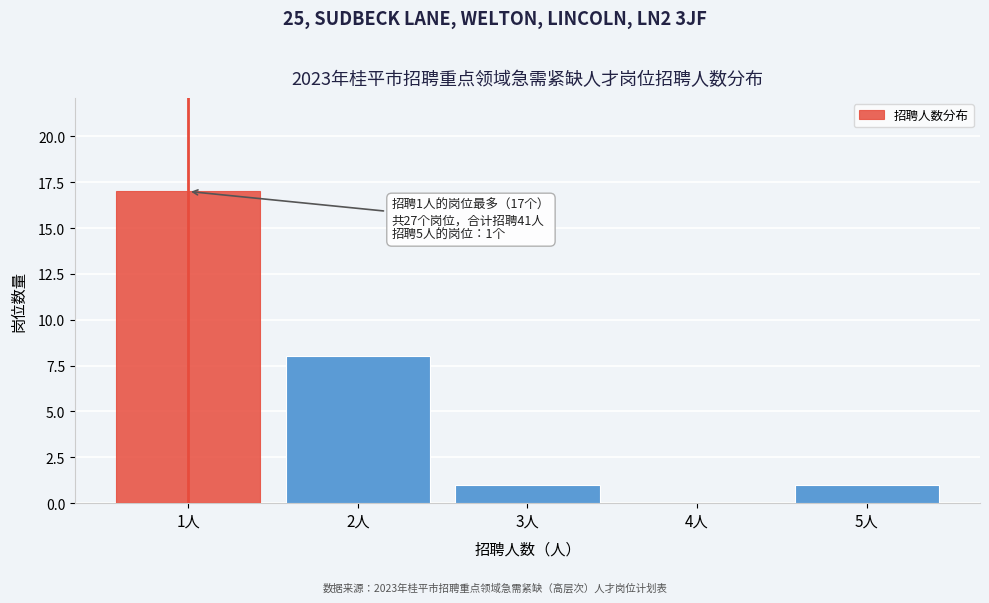

Reading left to right, transcribe all the data shown in this chart.

1人=17	2人=8	3人=1	4人=0	5人=1